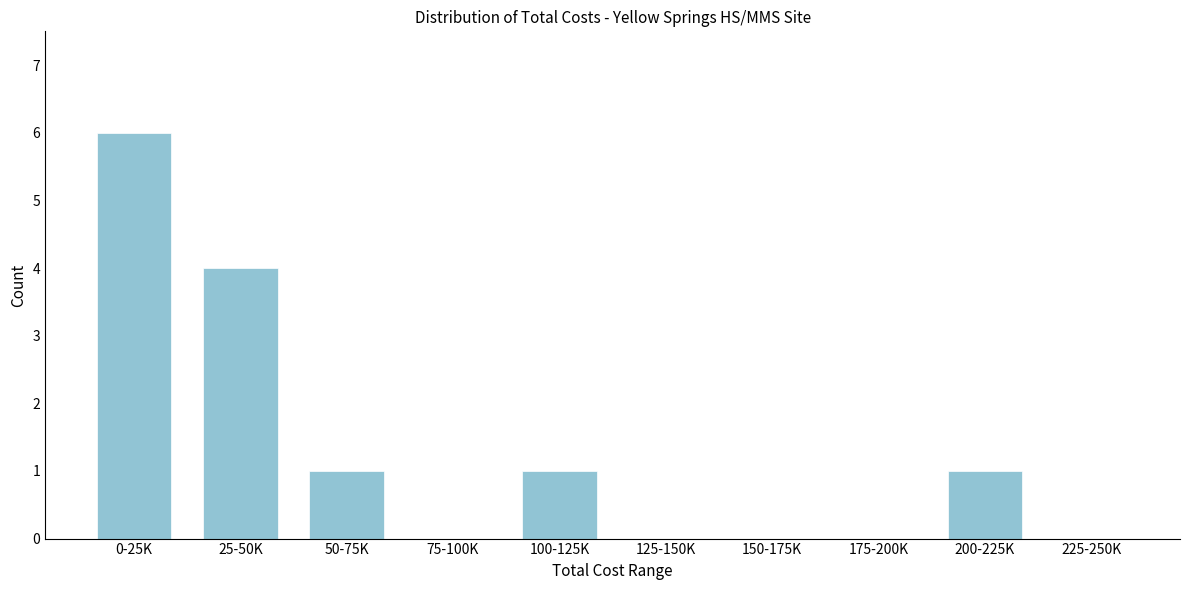

Reading left to right, list all the values displayed in this chart.

0-25K=6	25-50K=4	50-75K=1	75-100K=0	100-125K=1	125-150K=0	150-175K=0	175-200K=0	200-225K=1	225-250K=0